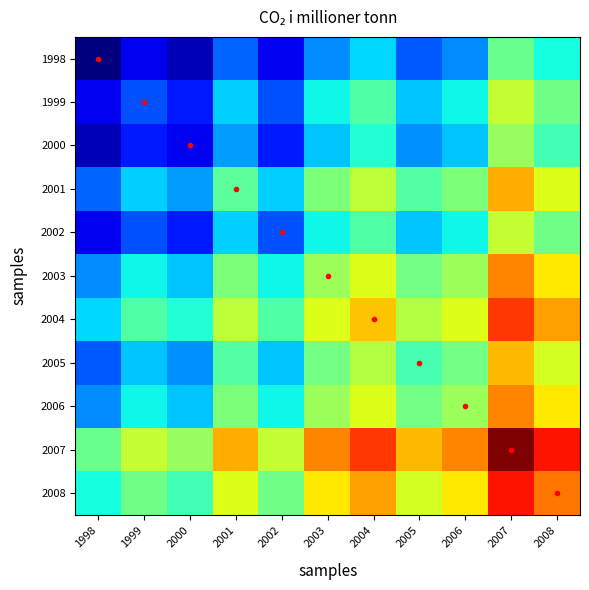

Reading right to left, list all the values displayed in this chart.

1998: 2008=1.0	2007=1.0	2006=1.0	2005=1.0	2004=1.0	2003=1.0	2002=0.9	2001=1.0	2000=0.9	1999=0.9	1998=0.9
1999: 2008=1.0	2007=1.0	2006=1.0	2005=1.0	2004=1.0	2003=1.0	2002=1.0	2001=1.0	2000=0.9	1999=1.0	1998=0.9
2000: 2008=1.0	2007=1.0	2006=1.0	2005=1.0	2004=1.0	2003=1.0	2002=0.9	2001=1.0	2000=0.9	1999=0.9	1998=0.9
2001: 2008=1.0	2007=1.0	2006=1.0	2005=1.0	2004=1.0	2003=1.0	2002=1.0	2001=1.0	2000=1.0	1999=1.0	1998=1.0
2002: 2008=1.0	2007=1.0	2006=1.0	2005=1.0	2004=1.0	2003=1.0	2002=1.0	2001=1.0	2000=0.9	1999=1.0	1998=0.9
2003: 2008=1.0	2007=1.1	2006=1.0	2005=1.0	2004=1.0	2003=1.0	2002=1.0	2001=1.0	2000=1.0	1999=1.0	1998=1.0
2004: 2008=1.1	2007=1.1	2006=1.0	2005=1.0	2004=1.0	2003=1.0	2002=1.0	2001=1.0	2000=1.0	1999=1.0	1998=1.0
2005: 2008=1.0	2007=1.0	2006=1.0	2005=1.0	2004=1.0	2003=1.0	2002=1.0	2001=1.0	2000=1.0	1999=1.0	1998=1.0
2006: 2008=1.0	2007=1.1	2006=1.0	2005=1.0	2004=1.0	2003=1.0	2002=1.0	2001=1.0	2000=1.0	1999=1.0	1998=1.0
2007: 2008=1.1	2007=1.1	2006=1.1	2005=1.0	2004=1.1	2003=1.1	2002=1.0	2001=1.0	2000=1.0	1999=1.0	1998=1.0
2008: 2008=1.1	2007=1.1	2006=1.0	2005=1.0	2004=1.1	2003=1.0	2002=1.0	2001=1.0	2000=1.0	1999=1.0	1998=1.0